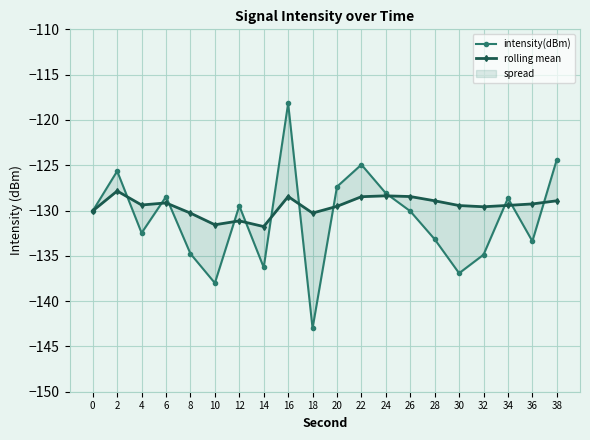

The value of rolling mean at 36 is -229.7. True or false?

False